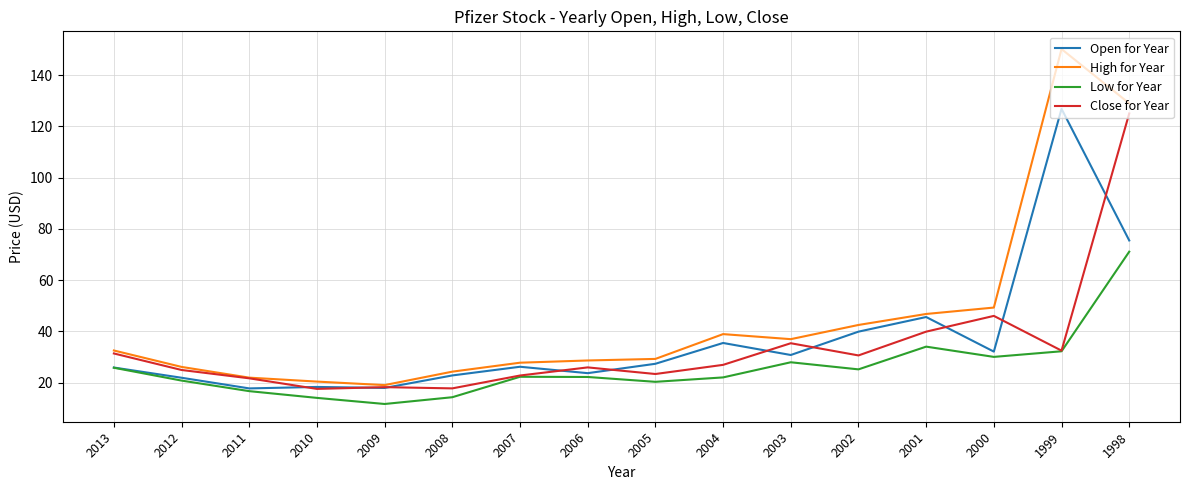

What is the greatest value displayed?

150.1